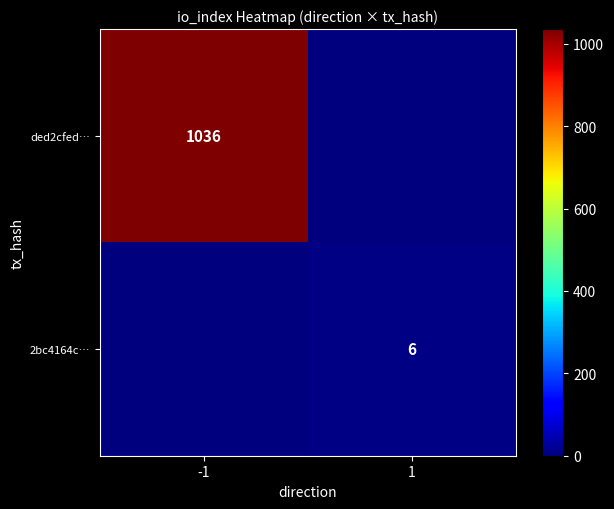

Is it true that ded2cfed… equals 1036 at -1?

True